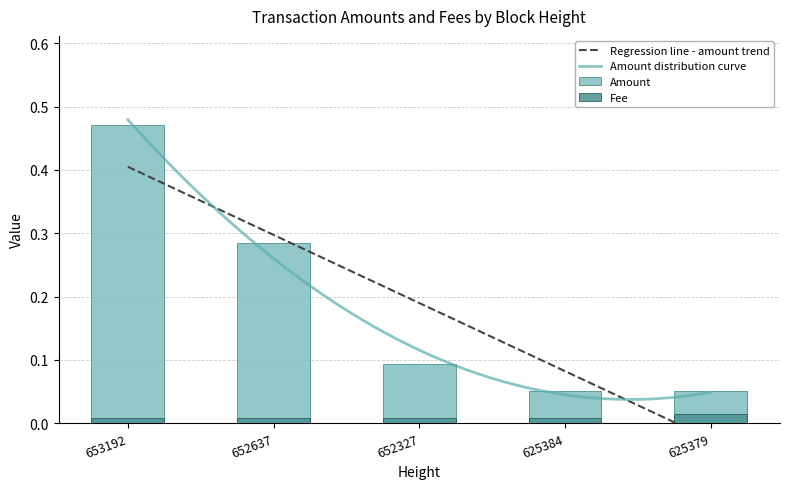

At which label is Amount closest to 0?

625384